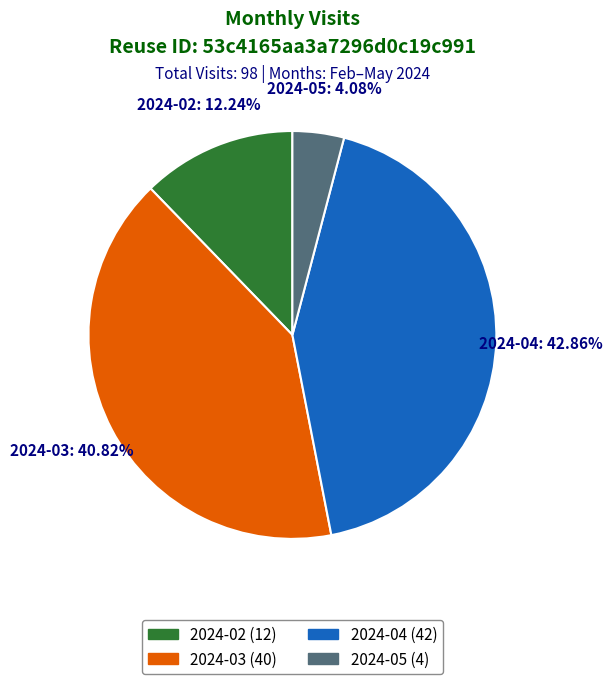

True or false: 2024-03 accounts for 35% of the total.

False